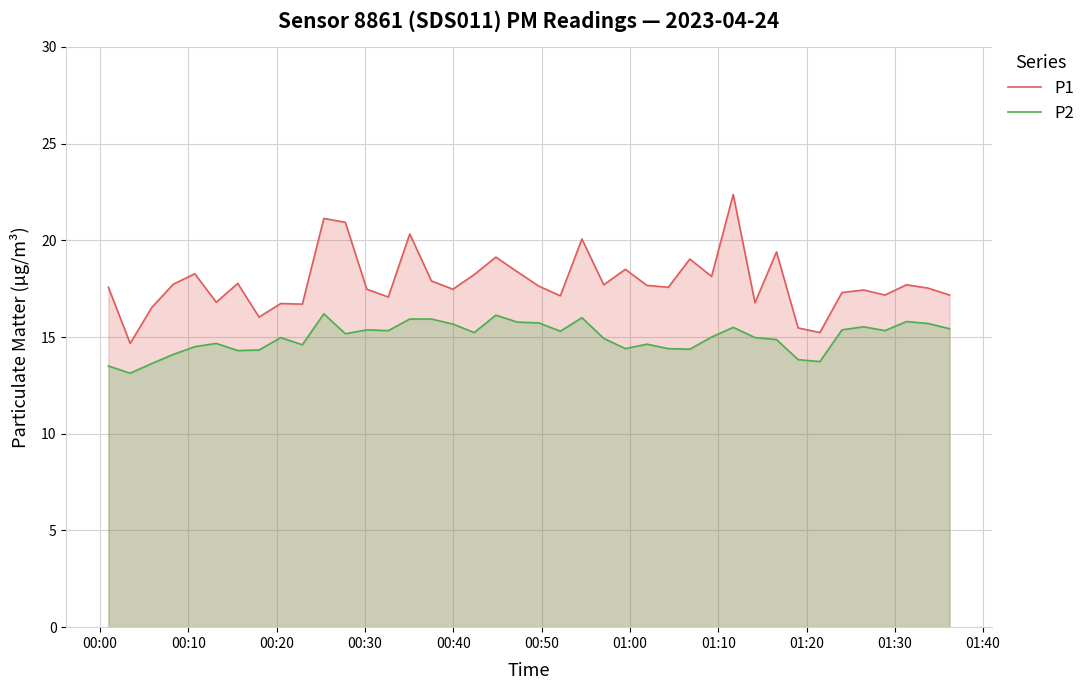

How many interior local valleys does the P2 series have?

11